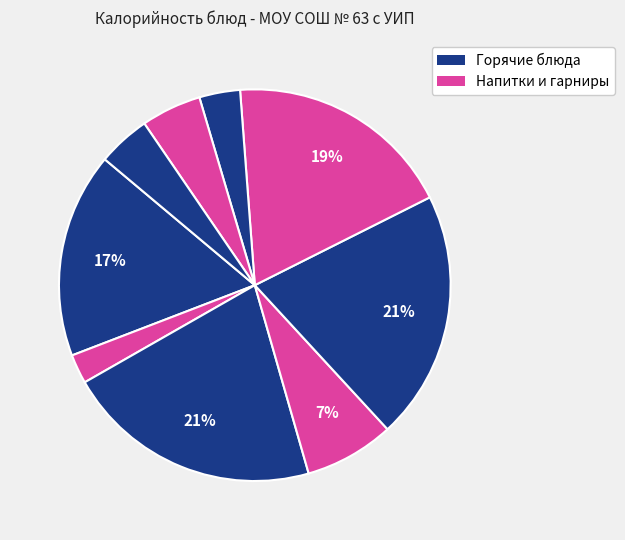

How many segments does this pie chart have?

9